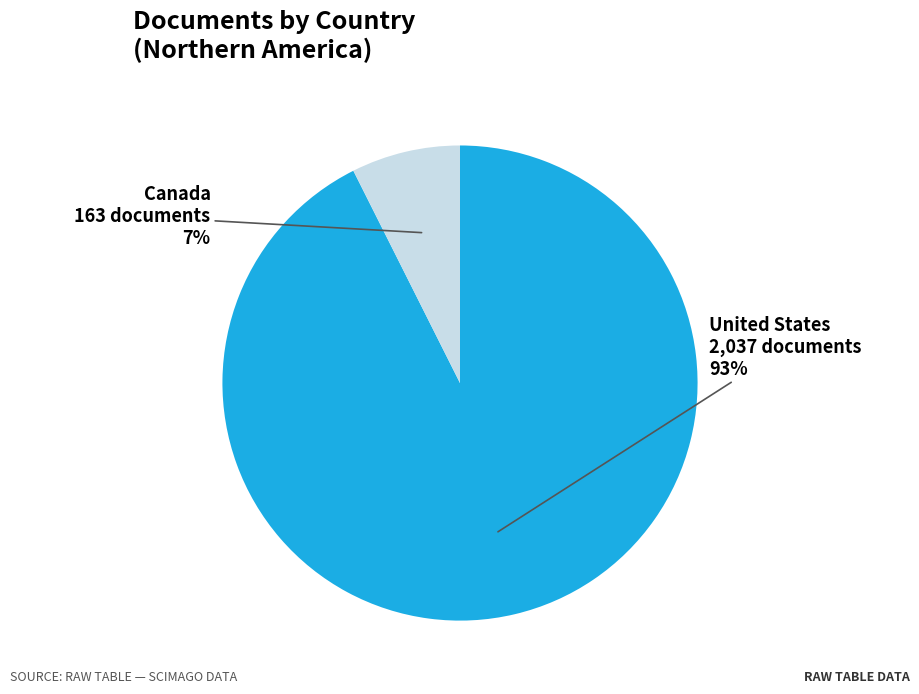

Is there any slice that represents more than half of the pie?

Yes